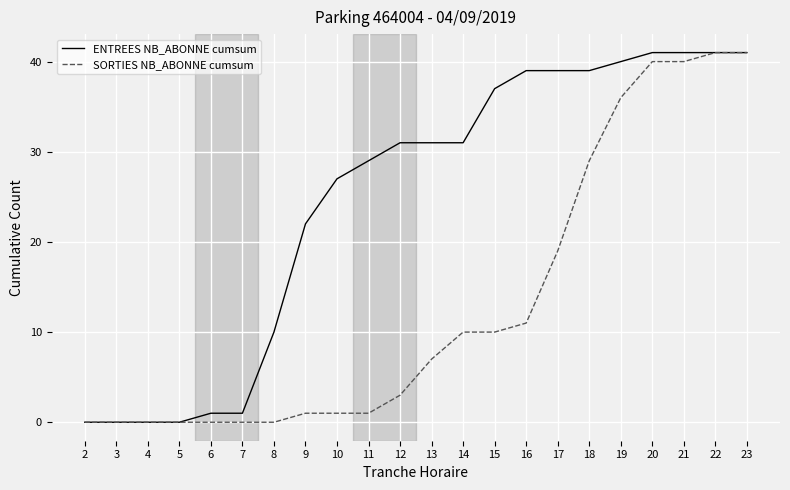

What is the maximum value shown in the chart?

41